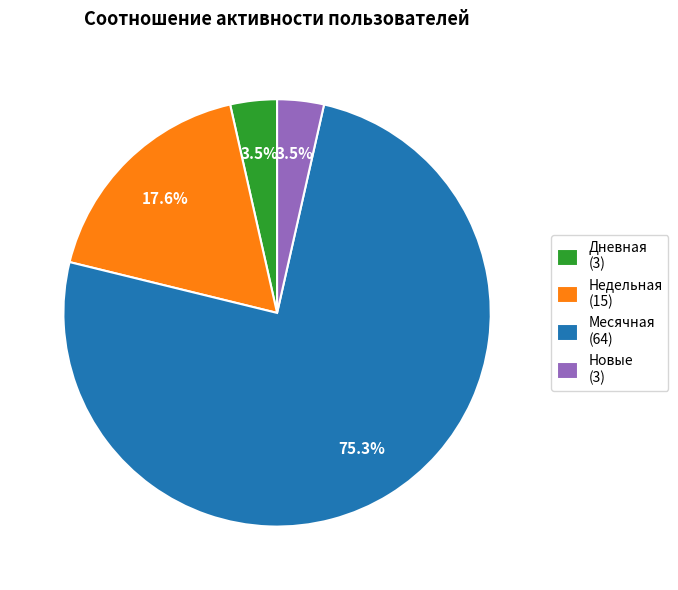

What is the largest slice in the pie chart?

Месячная (64)